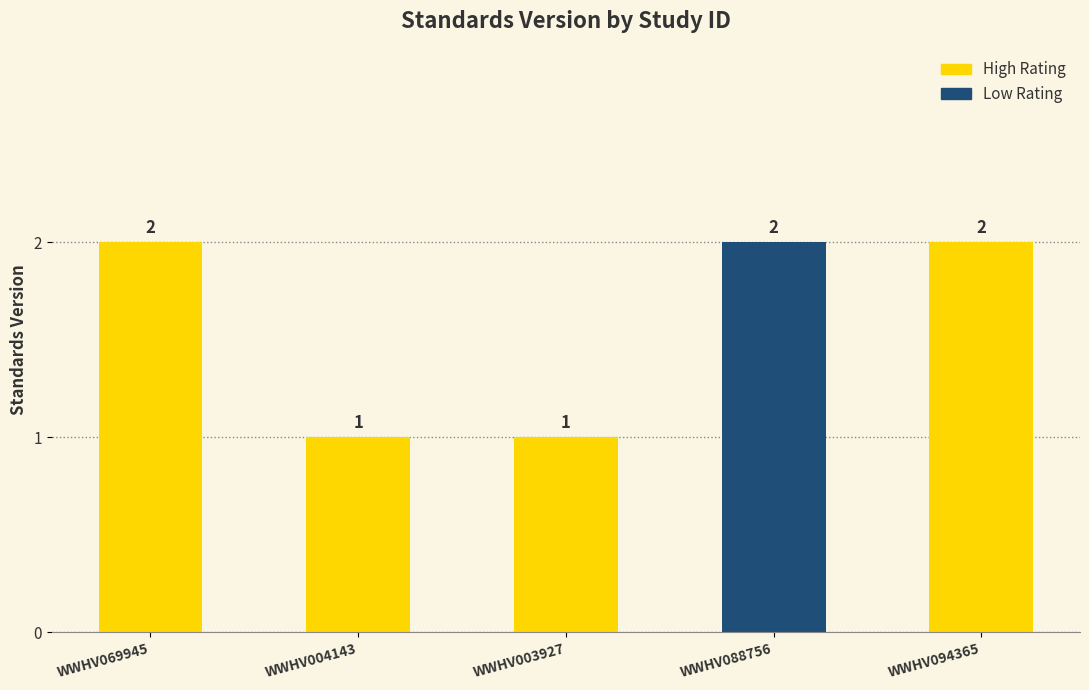

Count the values in the range 1 to 2.

5